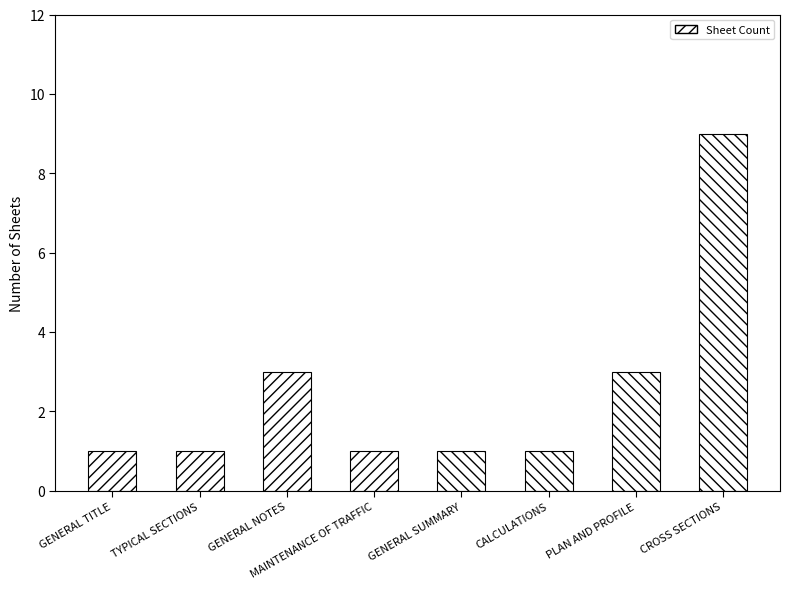

What is the label of the 3rd bar from the right?

CALCULATIONS